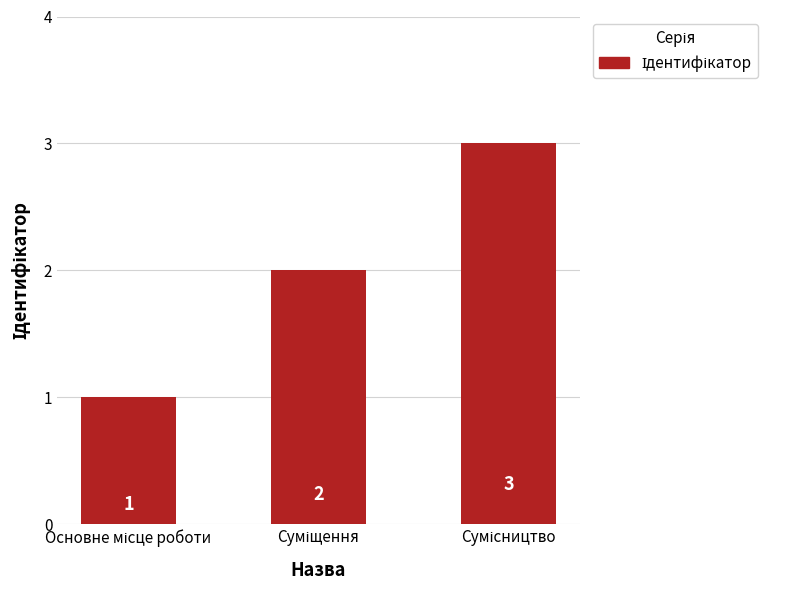

How many data points are less than 2?

1